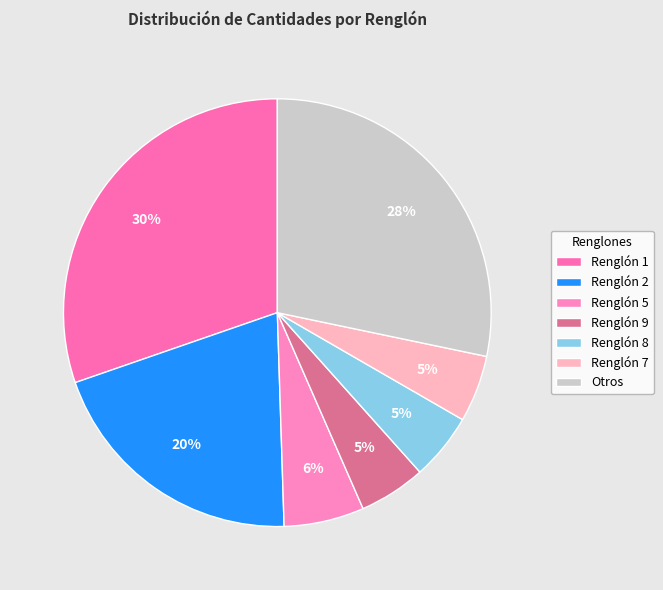

To the nearest percent, what is the difference between the largest and smallest slice percentages?

25%